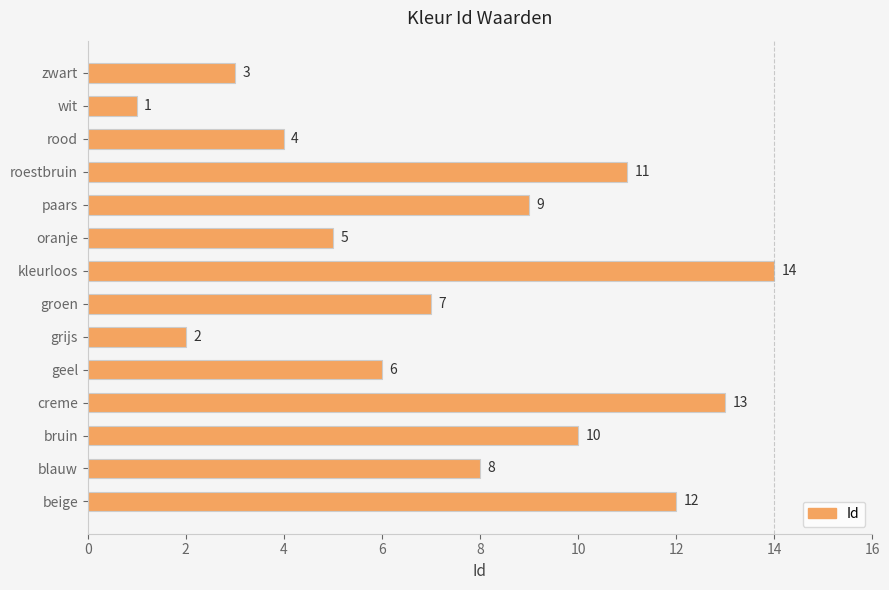

Reading top to bottom, extract all data points from this chart.

3	1	4	11	9	5	14	7	2	6	13	10	8	12